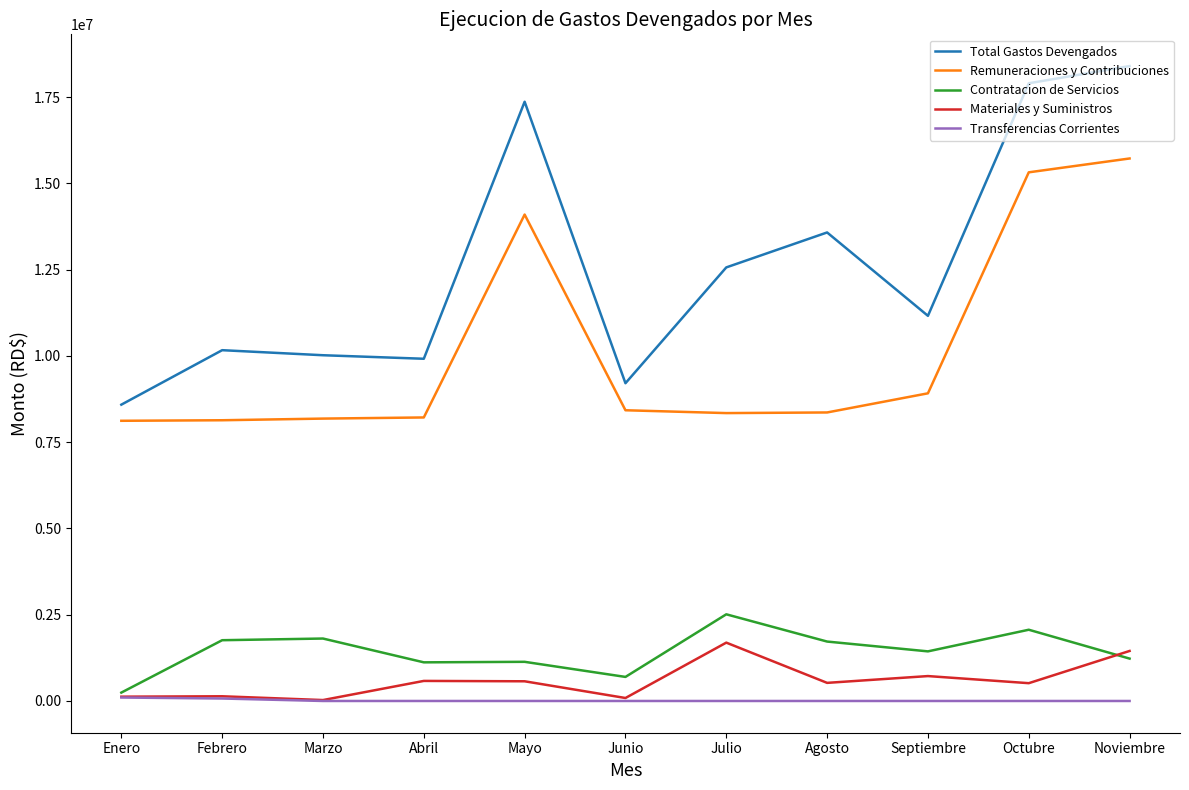

Which series has the largest total across all categories?

Total Gastos Devengados